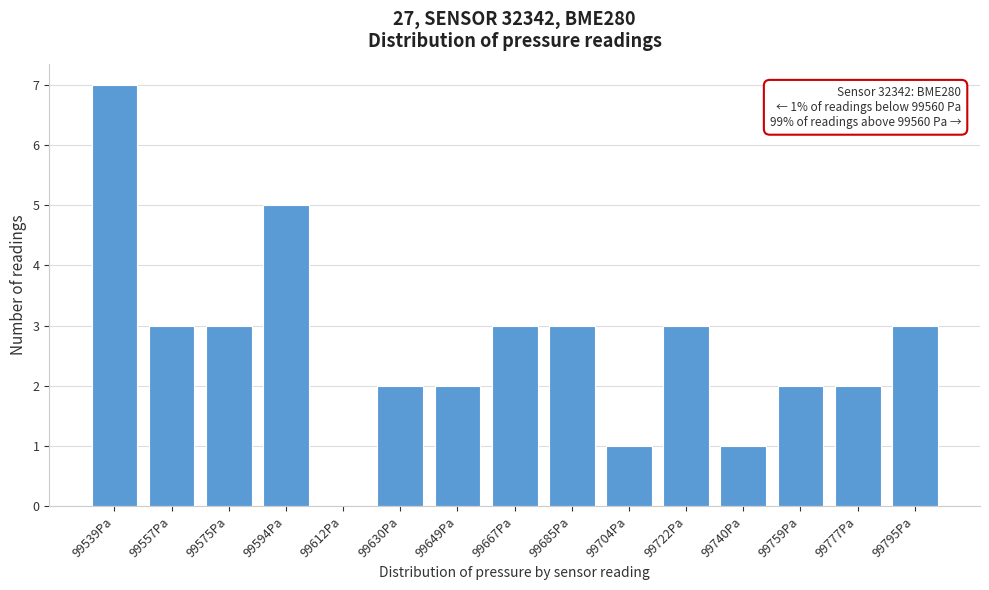

Reading left to right, transcribe all the data shown in this chart.

99539Pa=7	99557Pa=3	99575Pa=3	99594Pa=5	99612Pa=0	99630Pa=2	99649Pa=2	99667Pa=3	99685Pa=3	99704Pa=1	99722Pa=3	99740Pa=1	99759Pa=2	99777Pa=2	99795Pa=3